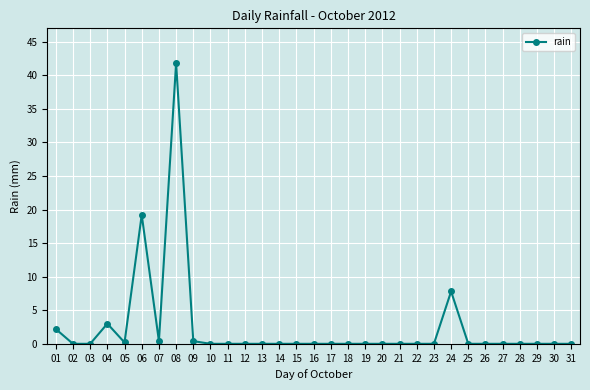

True or false: the data shows 18.4 at 03.

False